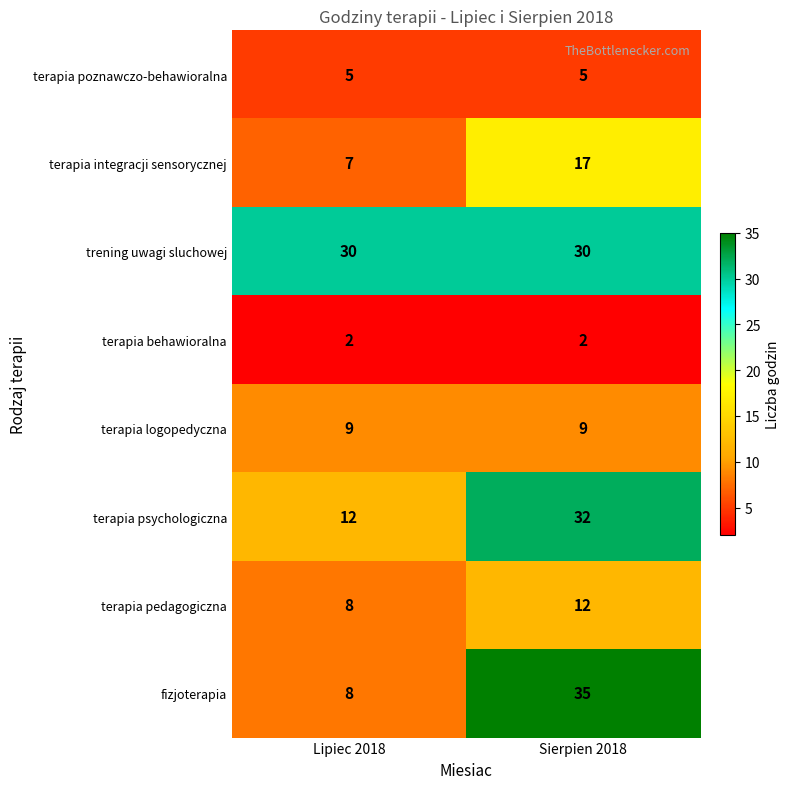

What value does the terapia pedagogiczna series have at Sierpien 2018?

12